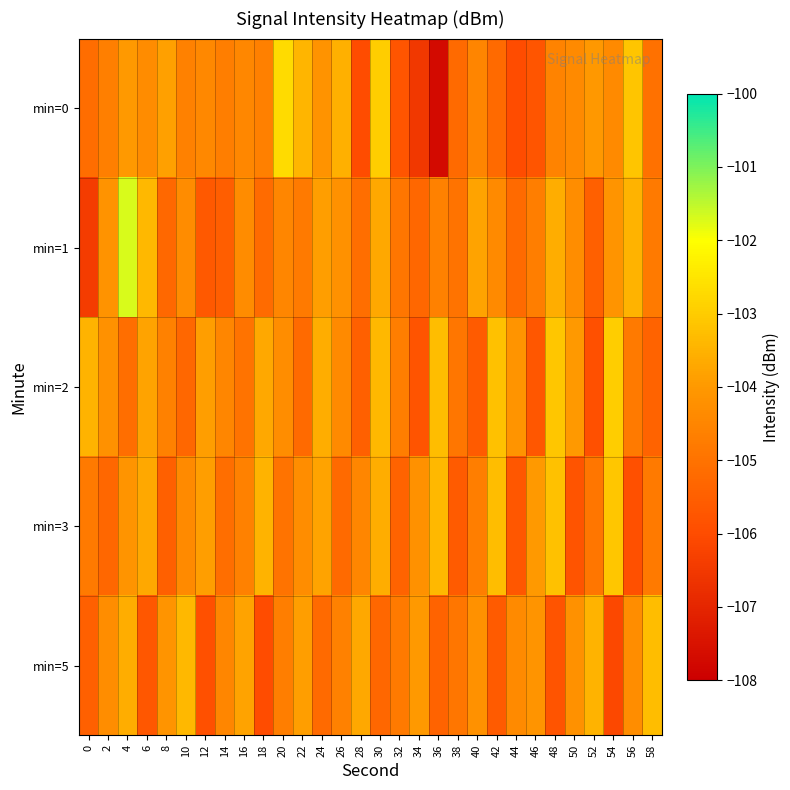

Which series has the largest range (max minus min)?

min=0